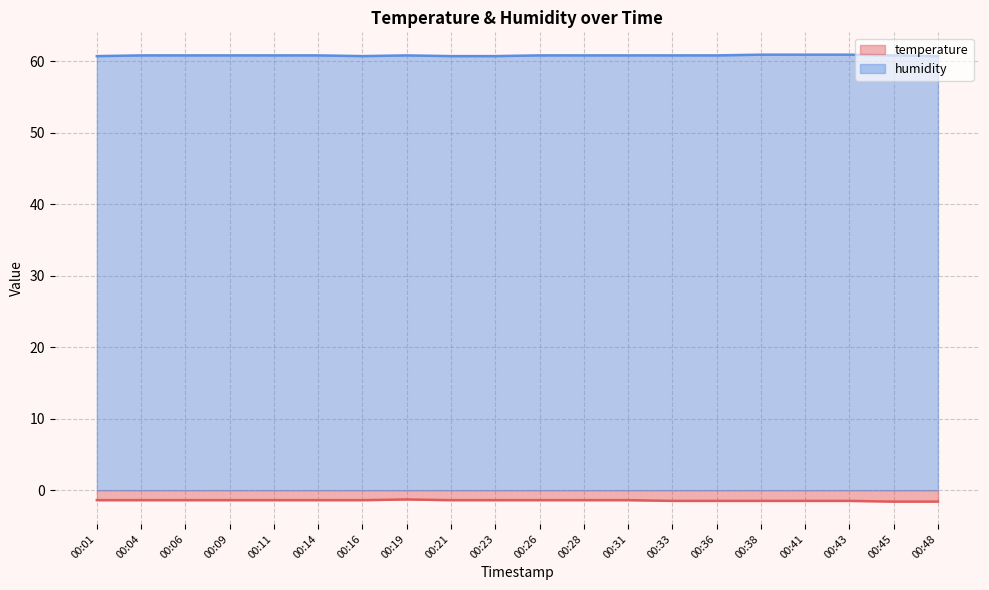

What is the difference between the highest and lowest values at 00:45?

62.4